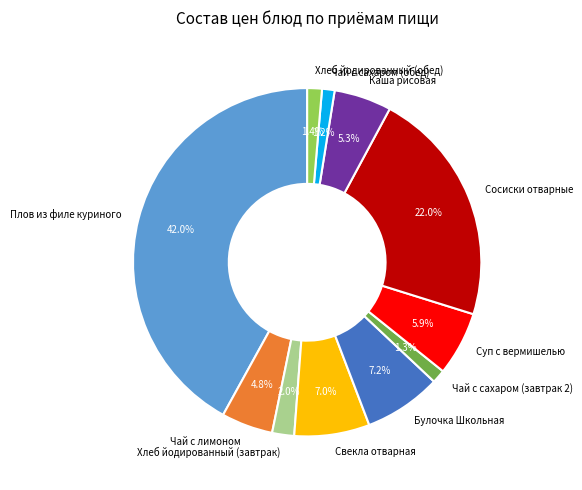

Is there any slice that represents more than half of the pie?

No